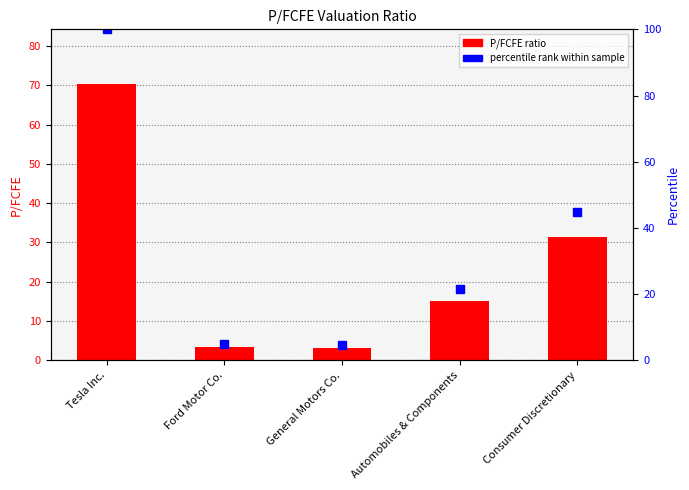

What is the change in value from Tesla Inc. to Ford Motor Co.?

-66.7